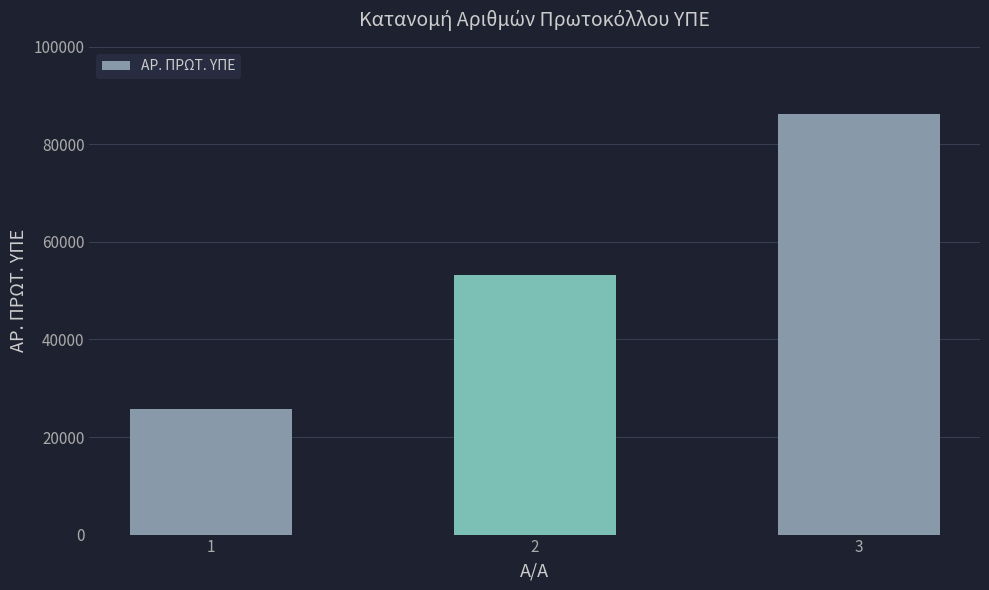

Reading left to right, transcribe all the data shown in this chart.

1=25786	2=53286	3=86213